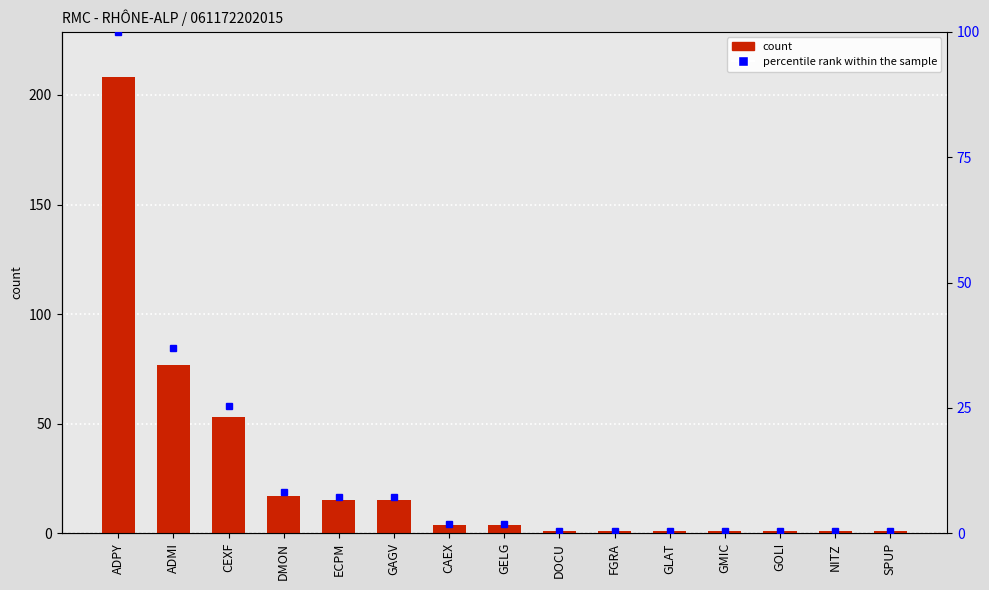

Reading right to left, extract all data points from this chart.

count: 1.0	1.0	1.0	1.0	1.0	1.0	1.0	4.0	4.0	15.0	15.0	17.0	53.0	77.0	208.0
percentile rank within the sample: 0.5	0.5	0.5	0.5	0.5	0.5	0.5	1.9	1.9	7.2	7.2	8.2	25.5	37.0	100.0